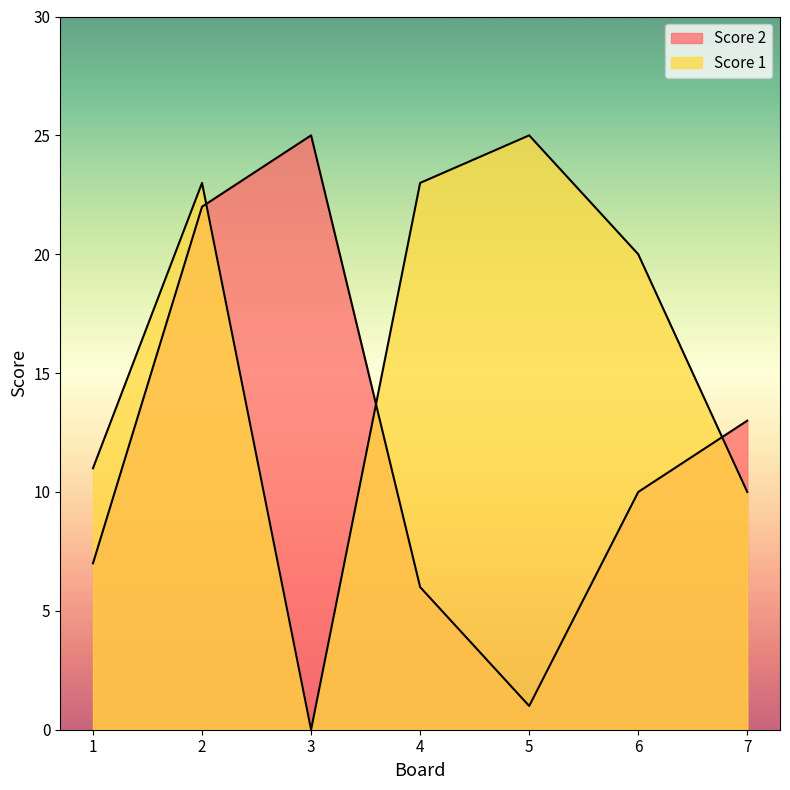

What is the spread (max minus min) of values at 6?

10